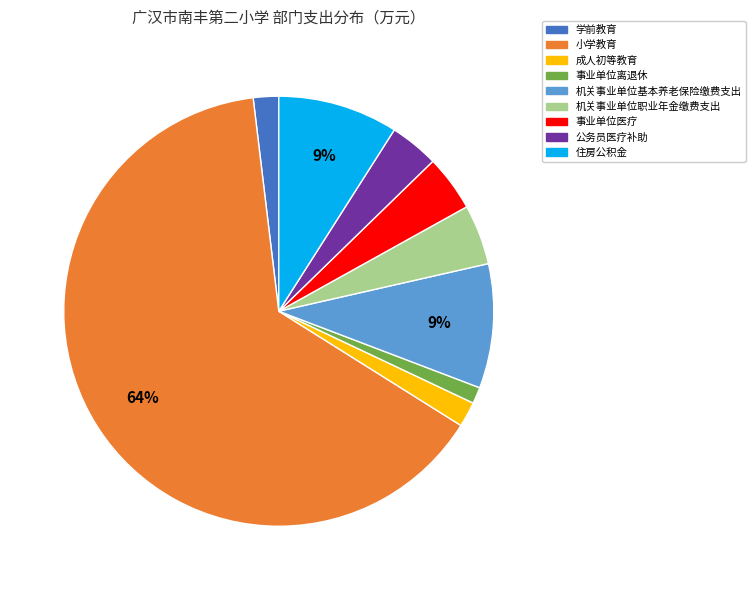

True or false: 事业单位医疗 accounts for 4% of the total.

True